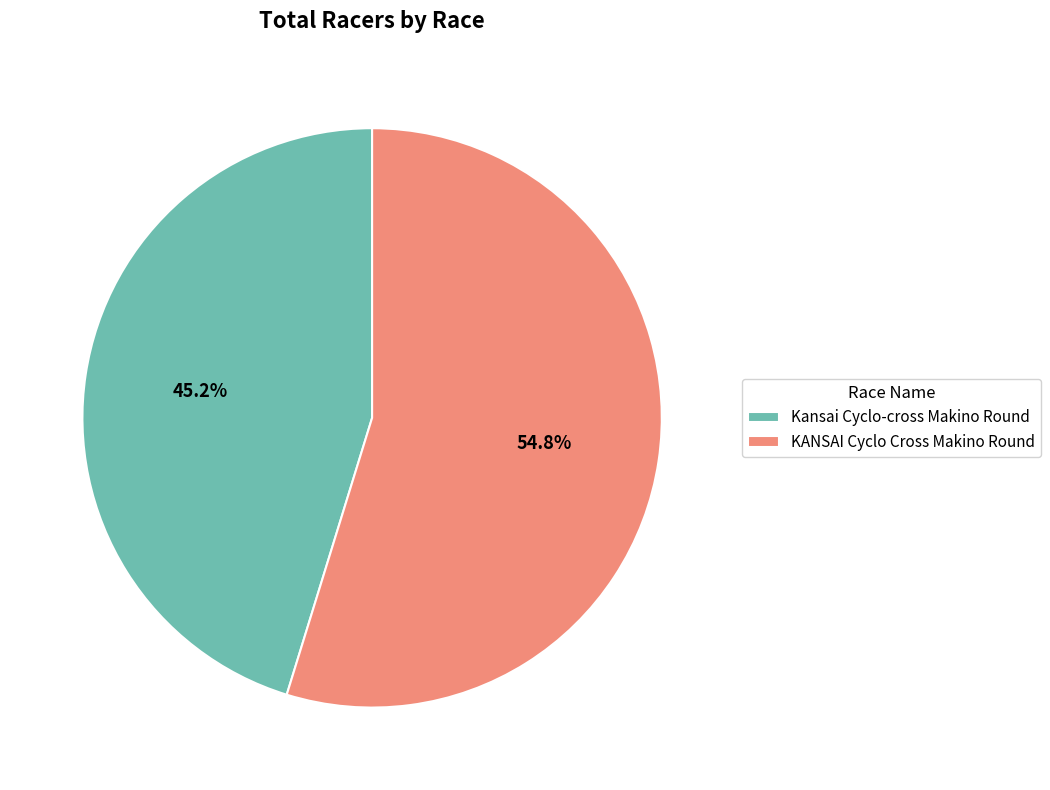

To the nearest percent, what portion does Kansai Cyclo-cross Makino Round represent?

45%